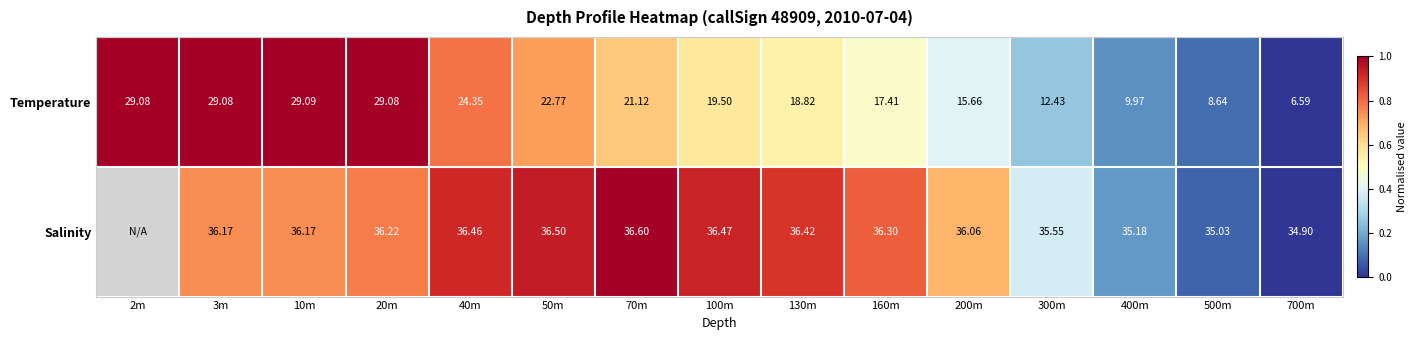

What is the maximum value shown in the chart?

1.0